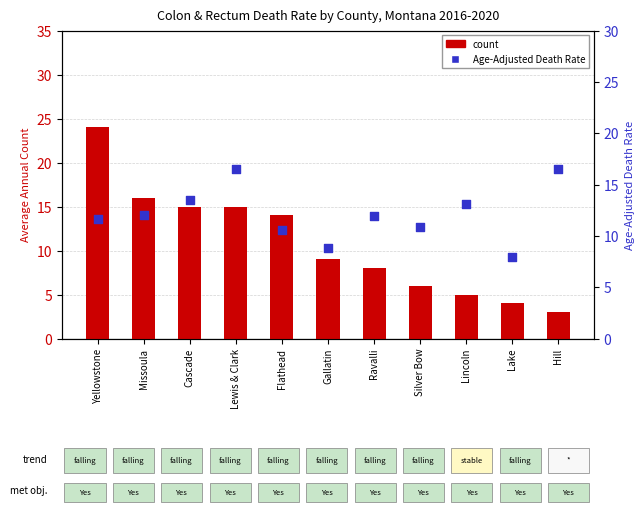

Which series reaches the maximum Y coordinate?

count